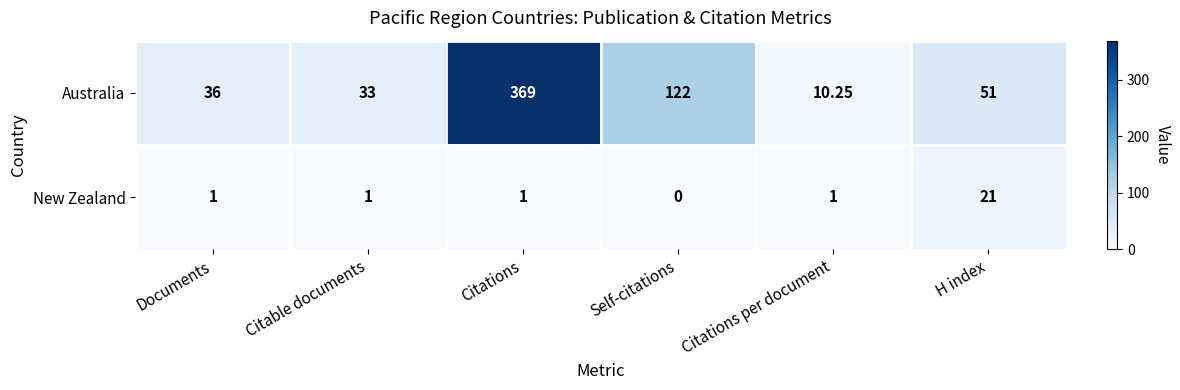

What is the total value across all series at Citable documents?

34.0